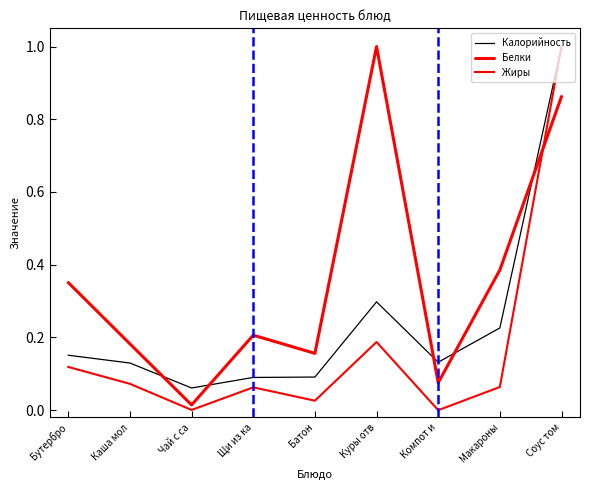

Read the Калорийность value at Бутербро.

0.2